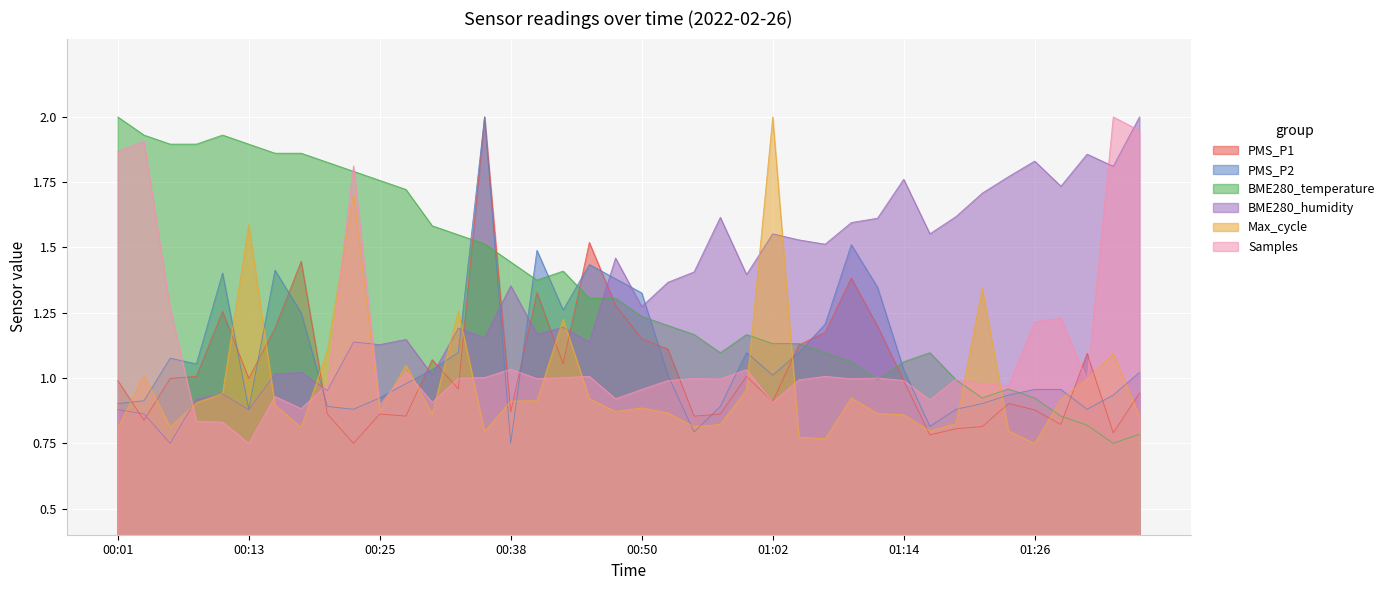

What is the total value across all series at 00:33?

7.1